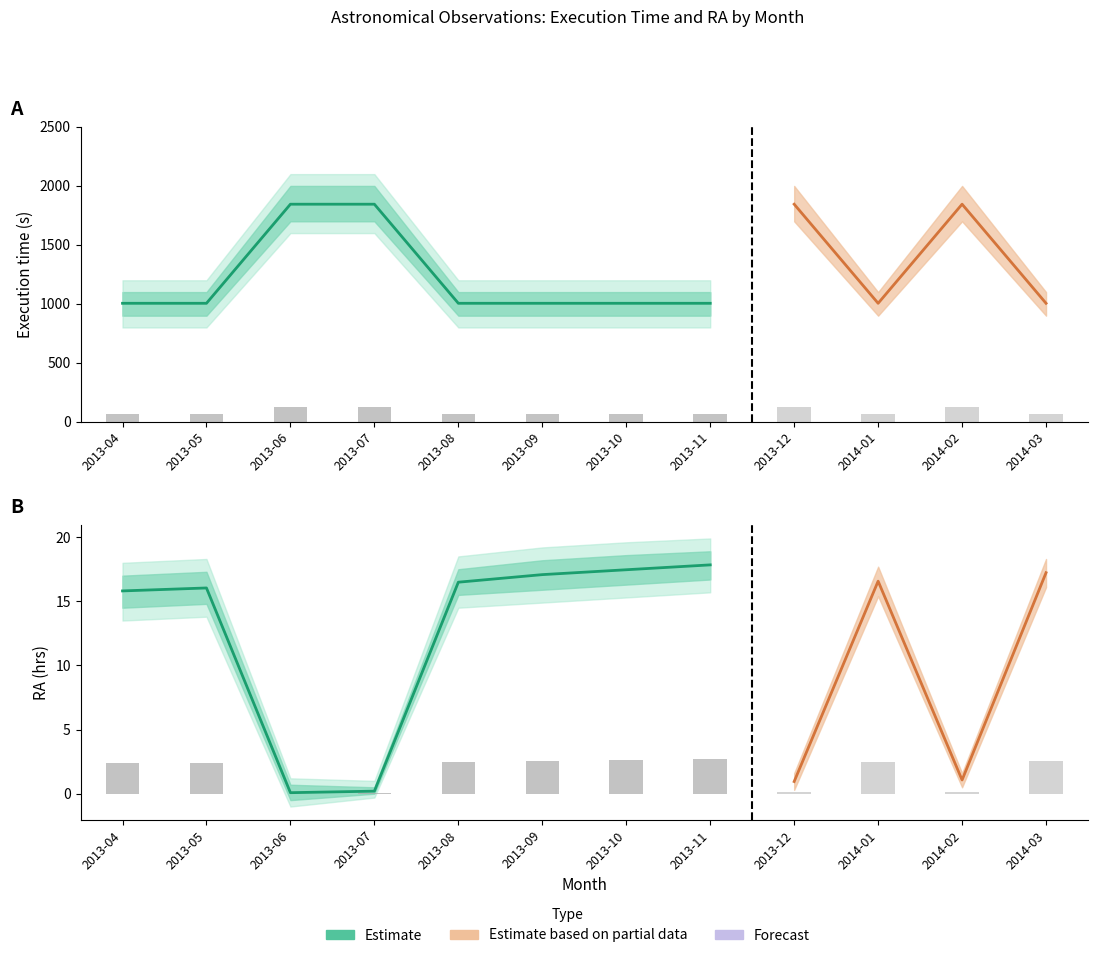

What is the label of the 12th bar from the right?

2013-04